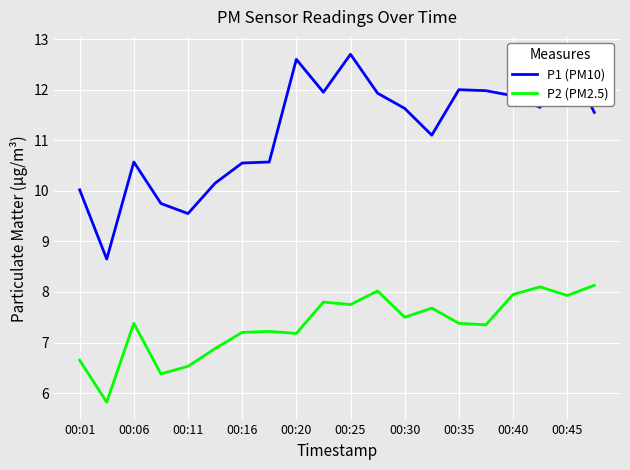

Which series has the largest range (max minus min)?

P1 (PM10)